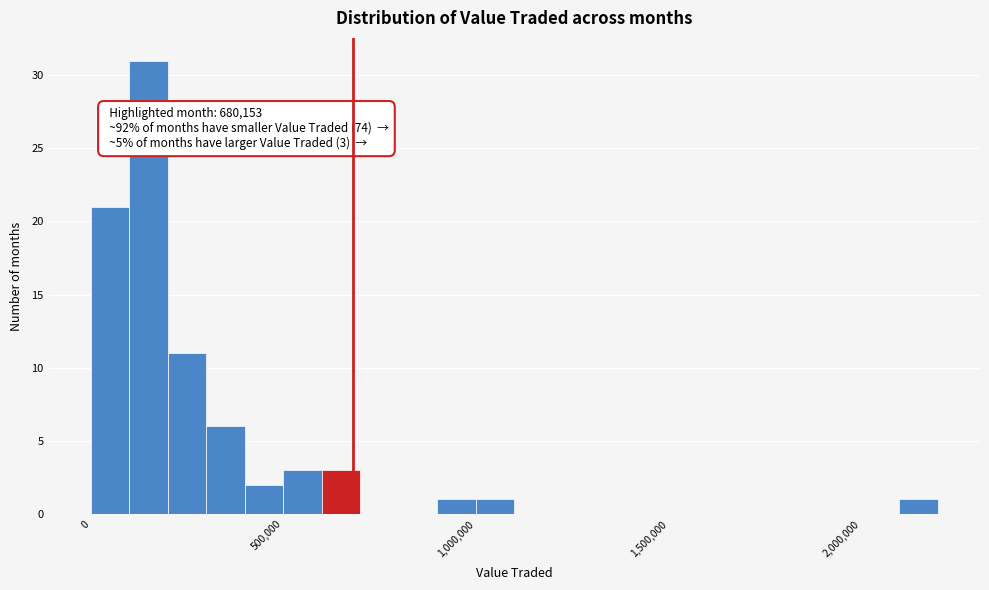

Read against the x-axis, roughly where is the centre of the tallest bar?

150000